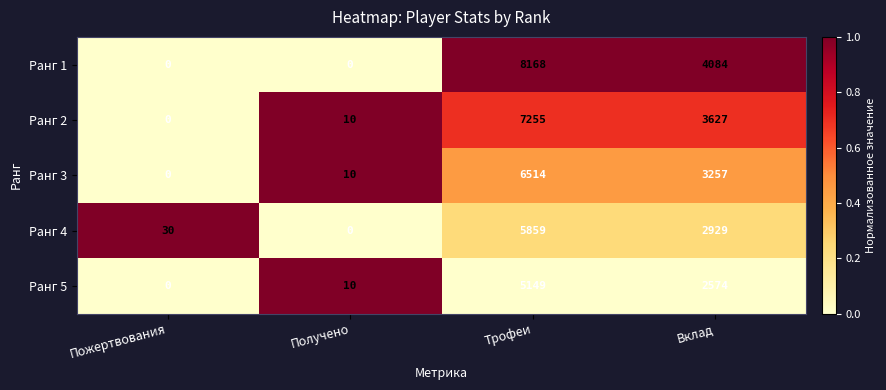

Reading left to right, extract all data points from this chart.

Ранг 1: 0	0	8168	4084
Ранг 2: 0	10	7255	3627
Ранг 3: 0	10	6514	3257
Ранг 4: 30	0	5859	2929
Ранг 5: 0	10	5149	2574